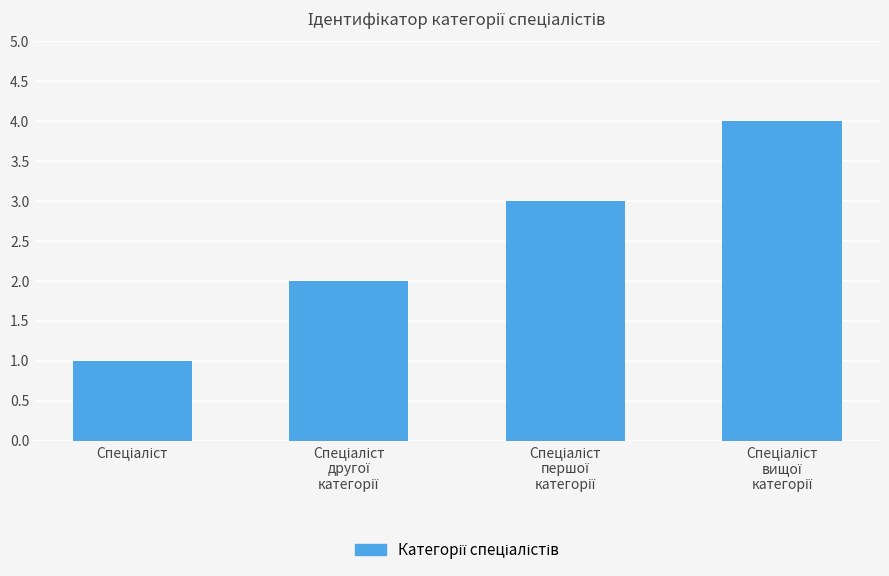

What is the sum of all values?

10